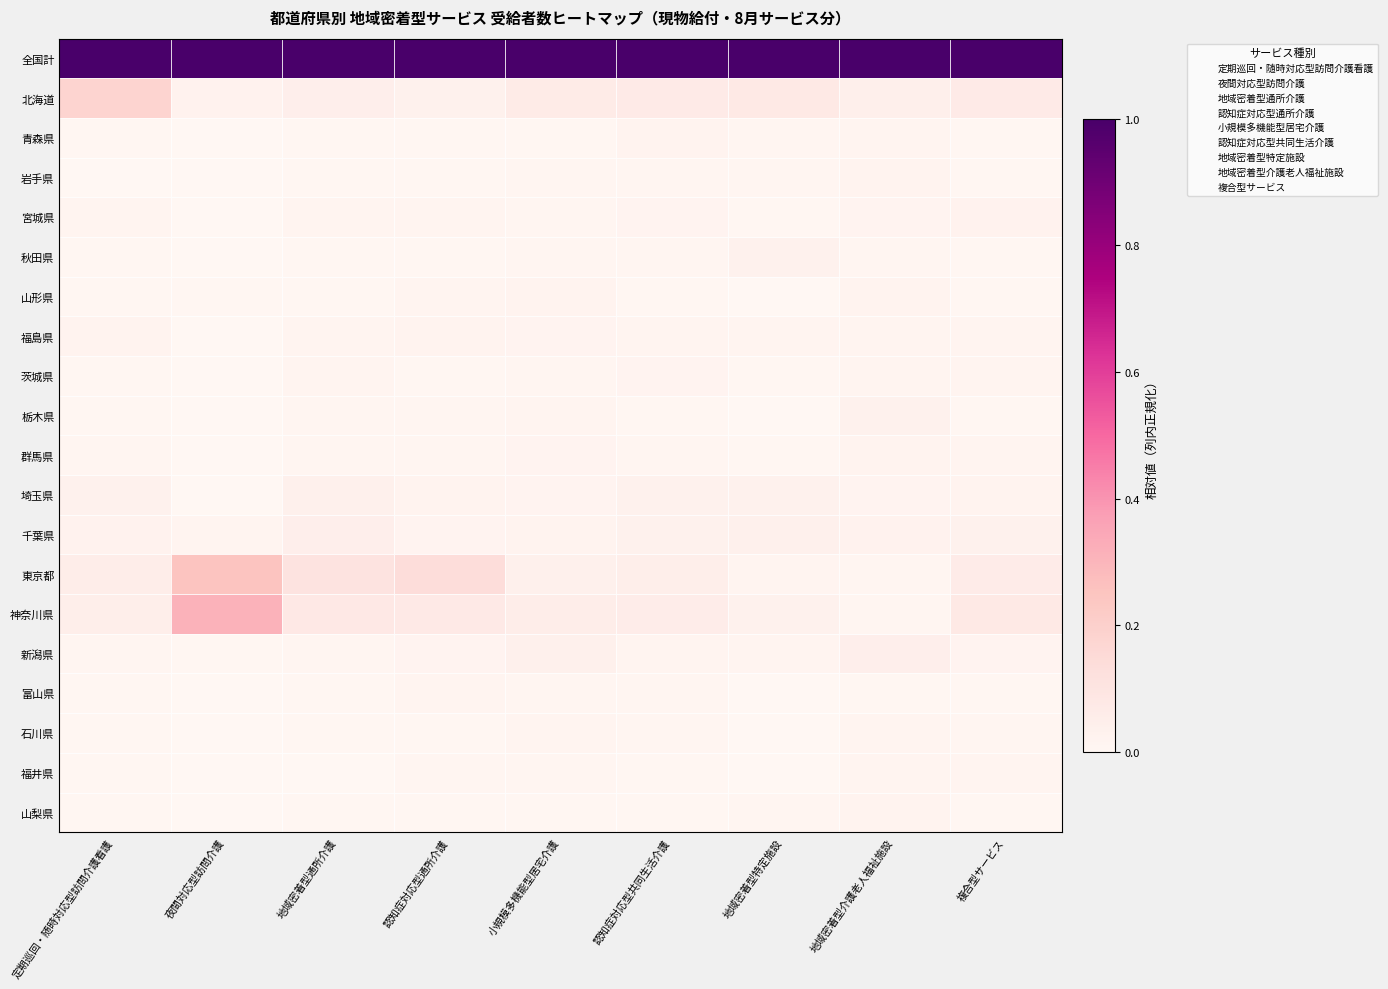

What are all the series names shown in the legend?

定期巡回・随時対応型訪問介護看護, 夜間対応型訪問介護, 地域密着型通所介護, 認知症対応型通所介護, 小規模多機能型居宅介護, 認知症対応型共同生活介護, 地域密着型特定施設, 地域密着型介護老人福祉施設, 複合型サービス